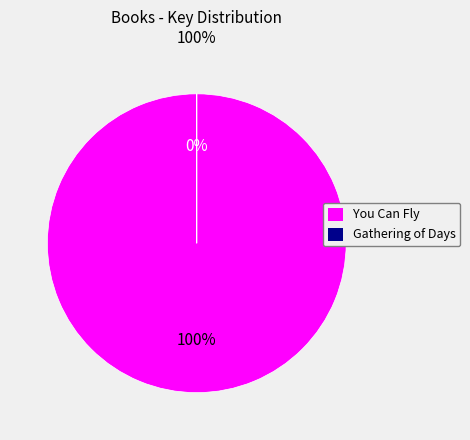

How many segments does this pie chart have?

2